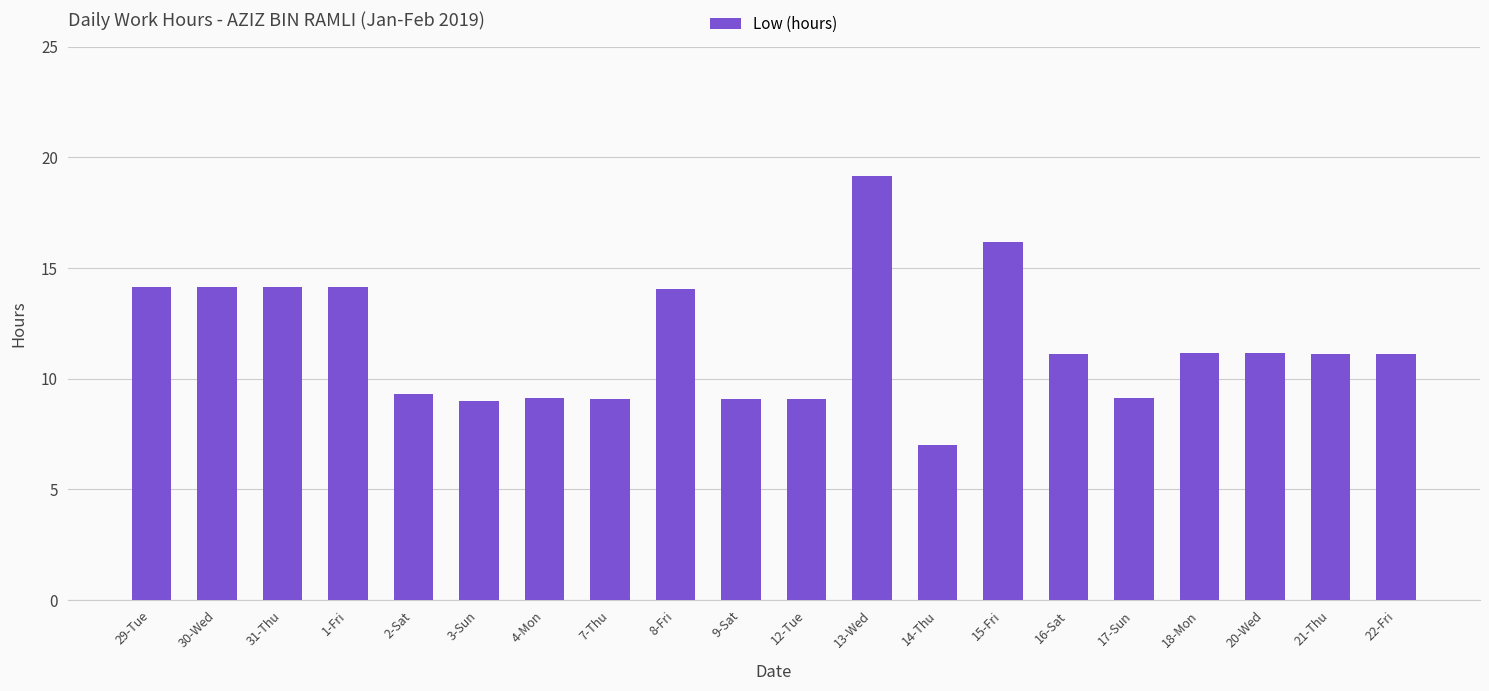

Which has a higher value, 17-Sun or 20-Wed?

20-Wed